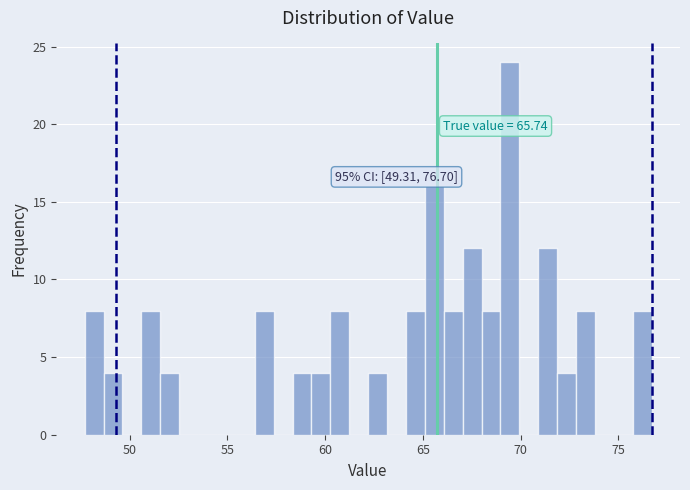

Around what value on the x-axis is the tallest bar? Give the approximate position of its centre, as read against the axis.

69.5